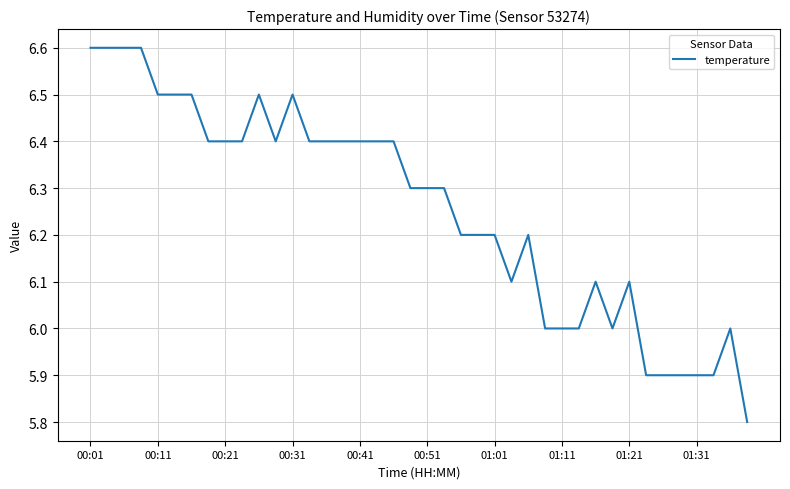

What is the average value?

6.3